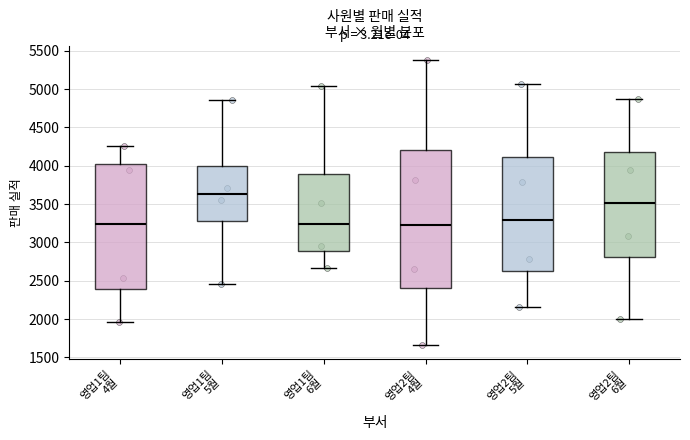

Reading left to right, read every box against the y-axis: the position of its median line, the range the box covers, and the ends of its whiskers. The values are not printed on the chart, so give them approximately, as read against the axis.

영업1팀 4월: median 3250, box 2400 to 4000, whiskers 1950 to 4250
영업1팀 5월: median 3650, box 3300 to 4000, whiskers 2450 to 4850
영업1팀 6월: median 3250, box 2900 to 3900, whiskers 2650 to 5050
영업2팀 4월: median 3250, box 2400 to 4200, whiskers 1650 to 5400
영업2팀 5월: median 3300, box 2650 to 4100, whiskers 2150 to 5050
영업2팀 6월: median 3500, box 2800 to 4200, whiskers 2000 to 4850